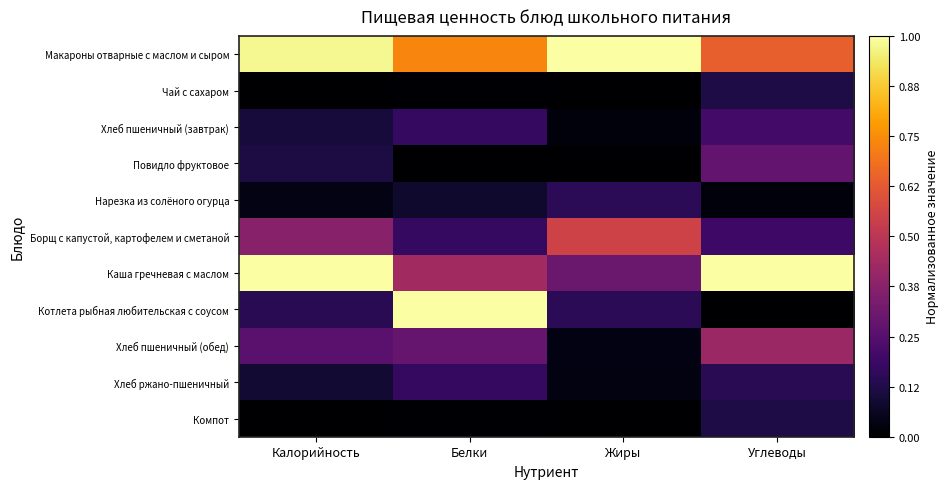

Which has a higher value, Белки or Калорийность?

Калорийность